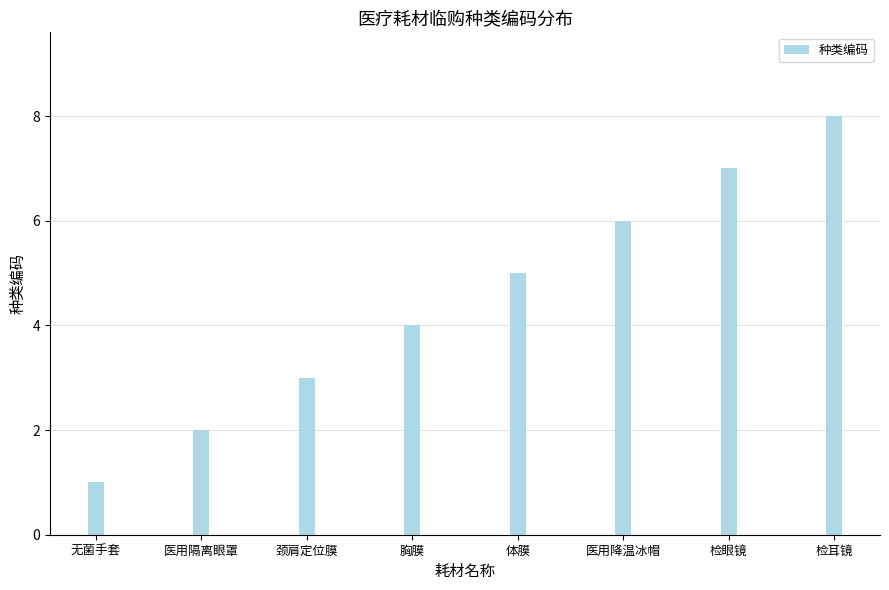

How many bars are there in total?

8